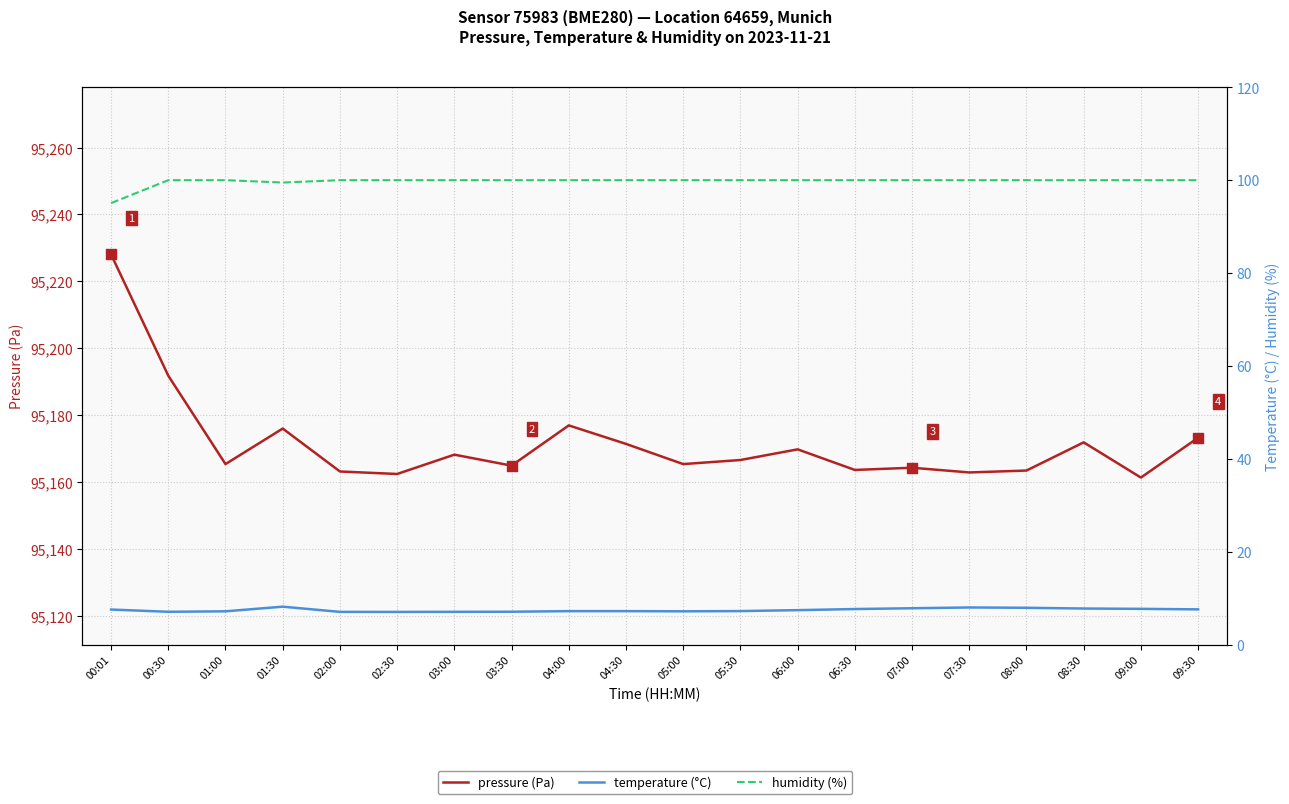

Which series reaches the minimum Y coordinate?

temperature (°C)